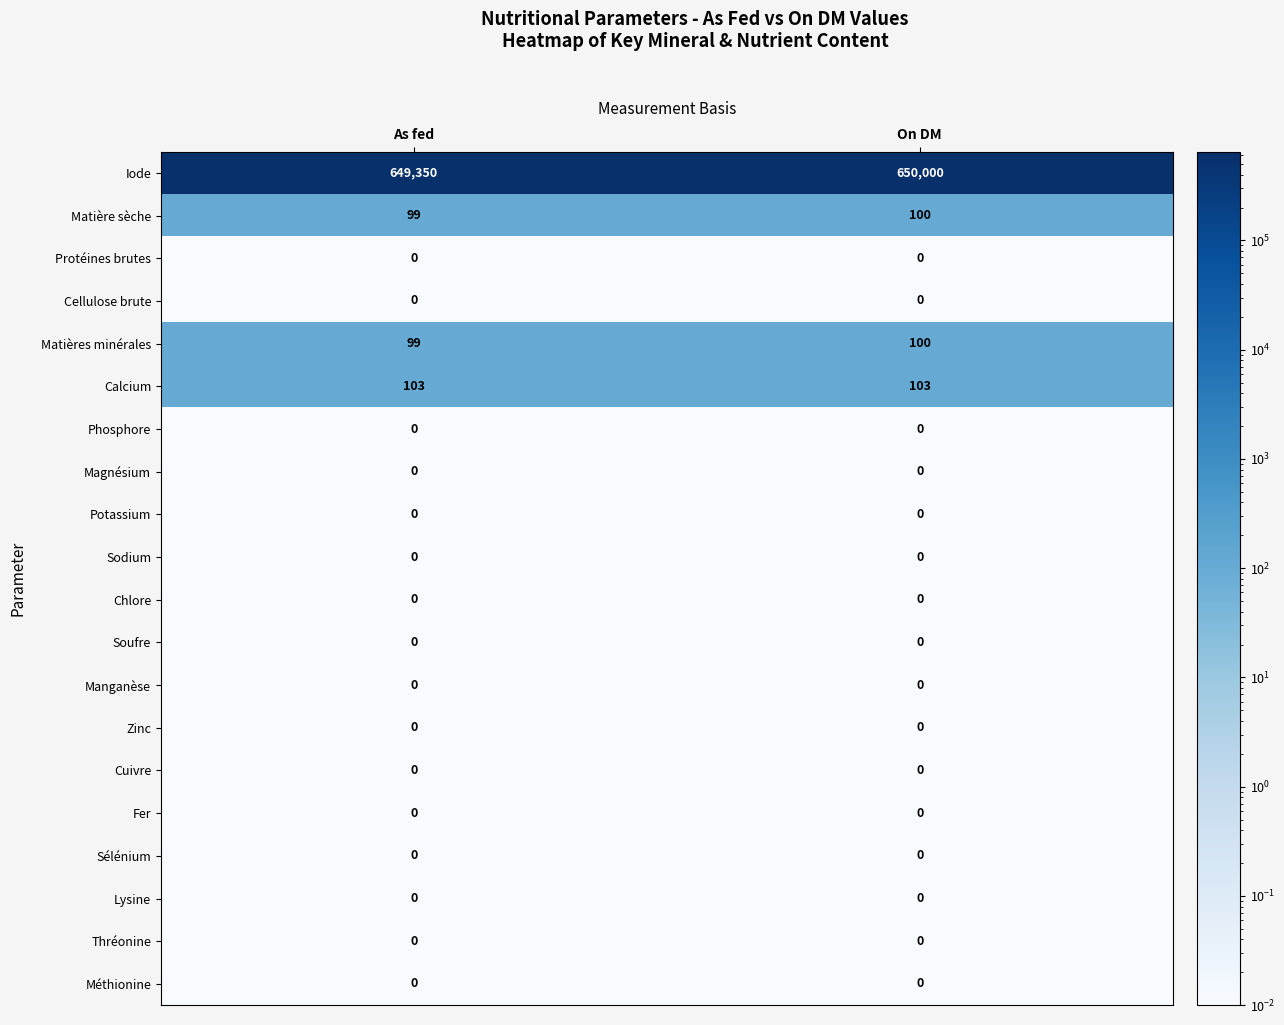

What is the maximum value shown in the chart?

650000